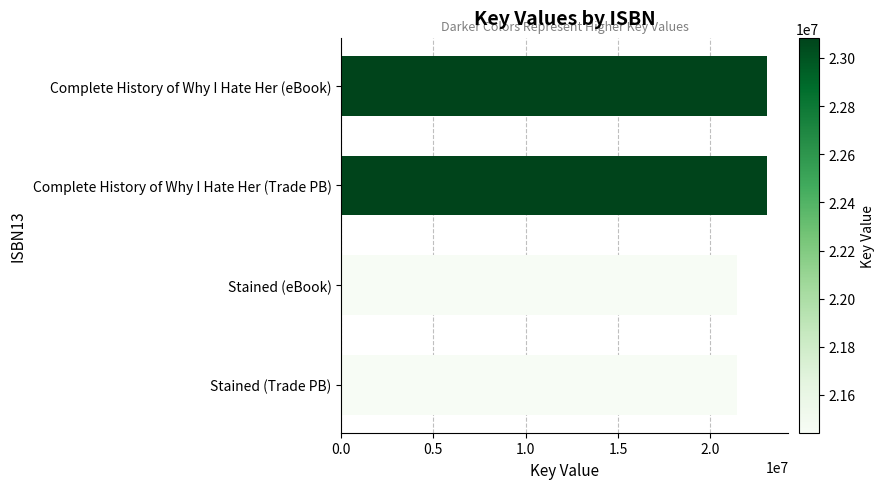

Does the chart contain any negative values?

No